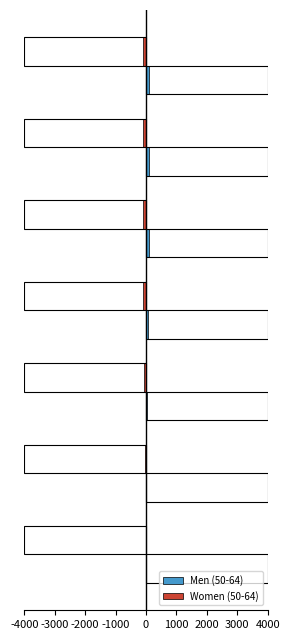

What is the difference between the maximum and minimum values in the Women (50-64) series?

97.7